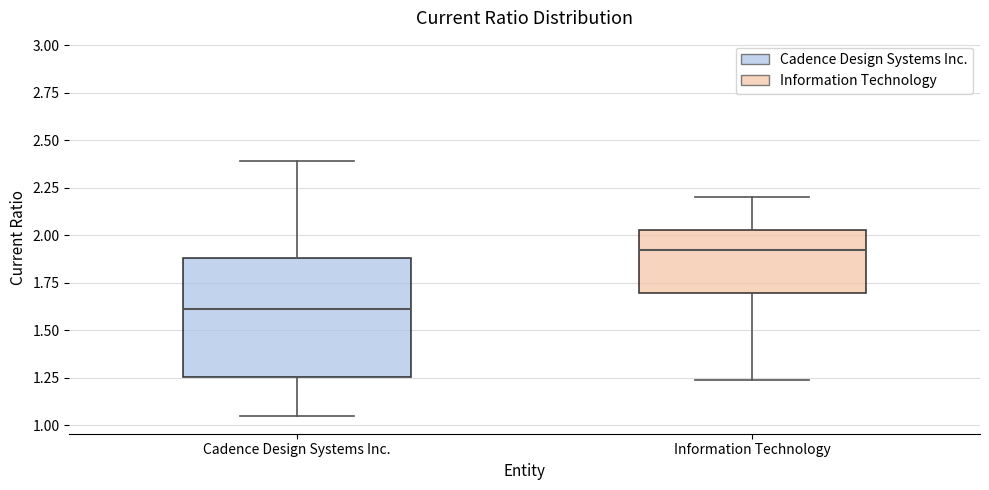

Reading left to right, transcribe this box plot: for each box, give where its median line is, the range the box spans, and where its two whiskers end, as read against the y-axis. The values are not printed on the chart, so give them approximately, as read against the axis.

Cadence Design Systems Inc.: median 1.60, box 1.25 to 1.90, whiskers 1.05 to 2.40
Information Technology: median 1.95, box 1.70 to 2.05, whiskers 1.25 to 2.20